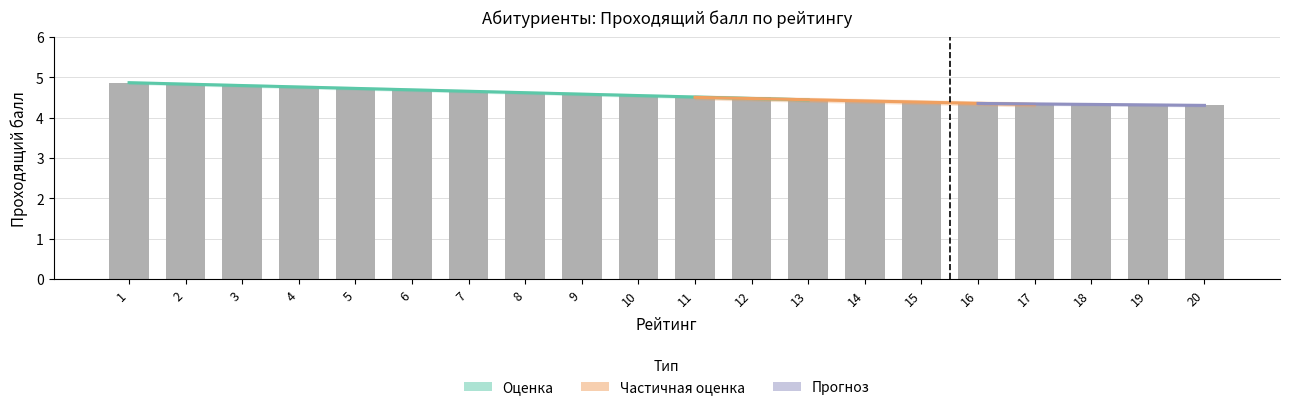

What is the ratio of the value at 2 to the value at 5?

1.0